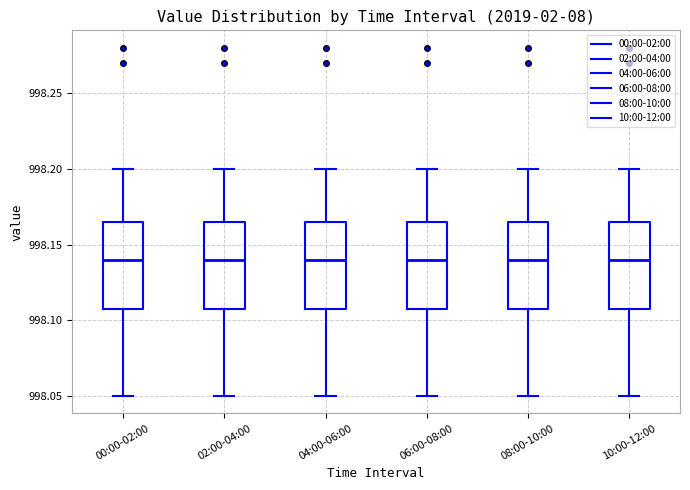

Reading left to right, transcribe this box plot: for each box, give where its median line is, the range the box spans, and where its two whiskers end, as read against the y-axis. The values are not printed on the chart, so give them approximately, as read against the axis.

00:00-02:00: median 998.140, box 998.110 to 998.165, whiskers 998.050 to 998.200
02:00-04:00: median 998.140, box 998.110 to 998.165, whiskers 998.050 to 998.200
04:00-06:00: median 998.140, box 998.110 to 998.165, whiskers 998.050 to 998.200
06:00-08:00: median 998.140, box 998.110 to 998.165, whiskers 998.050 to 998.200
08:00-10:00: median 998.140, box 998.110 to 998.165, whiskers 998.050 to 998.200
10:00-12:00: median 998.140, box 998.110 to 998.165, whiskers 998.050 to 998.200